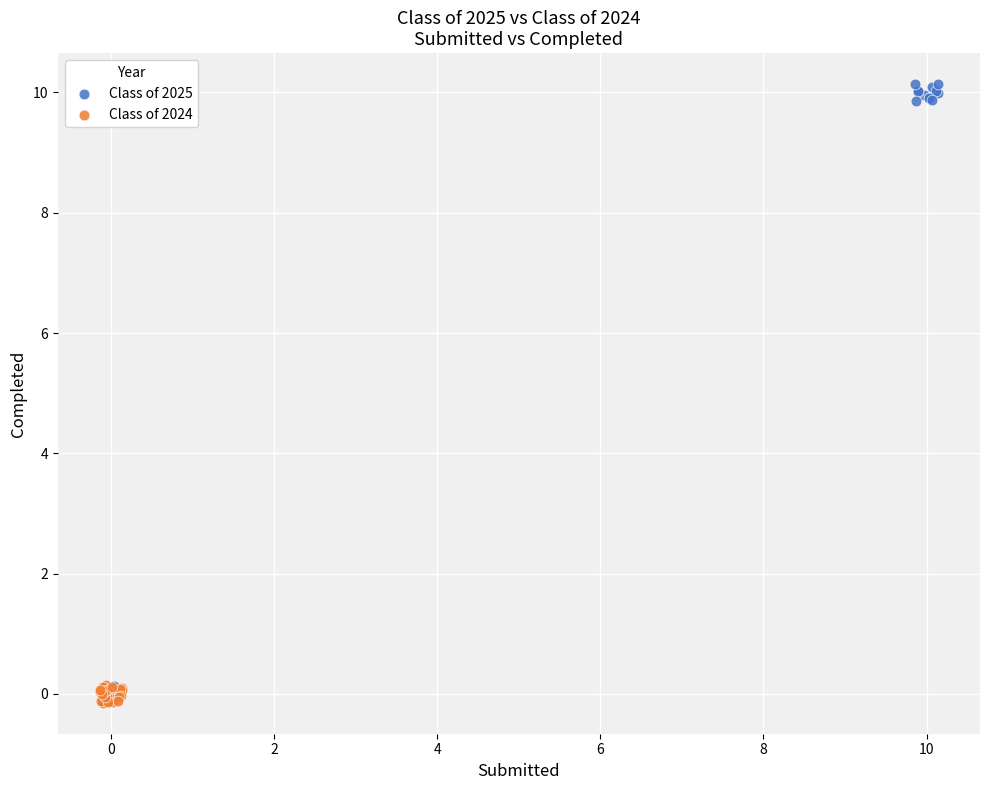

Which series has the widest spread of Y values?

Class of 2025